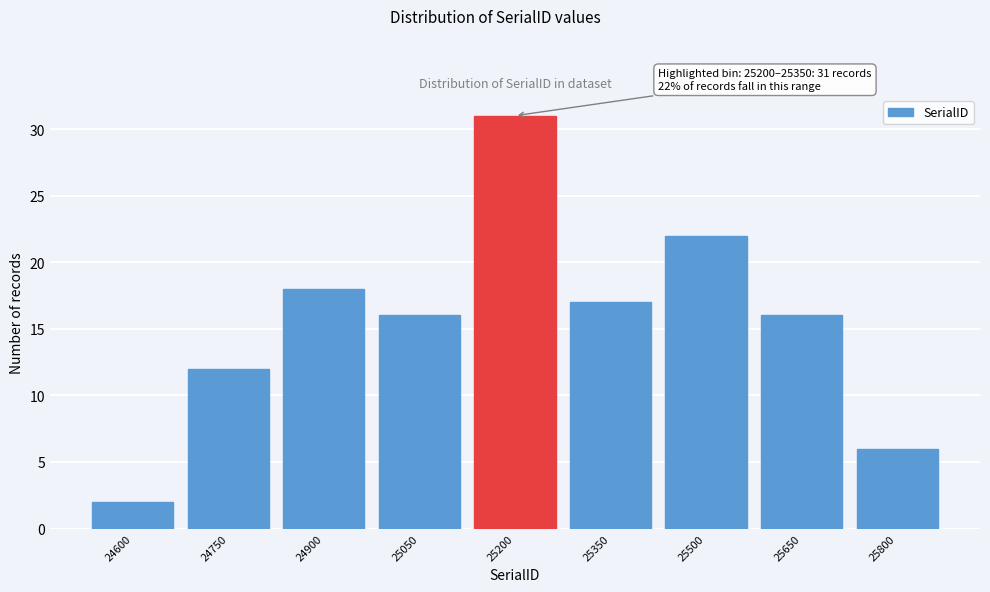

Reading left to right, extract all data points from this chart.

24600=2	24750=12	24900=18	25050=16	25200=31	25350=17	25500=22	25650=16	25800=6